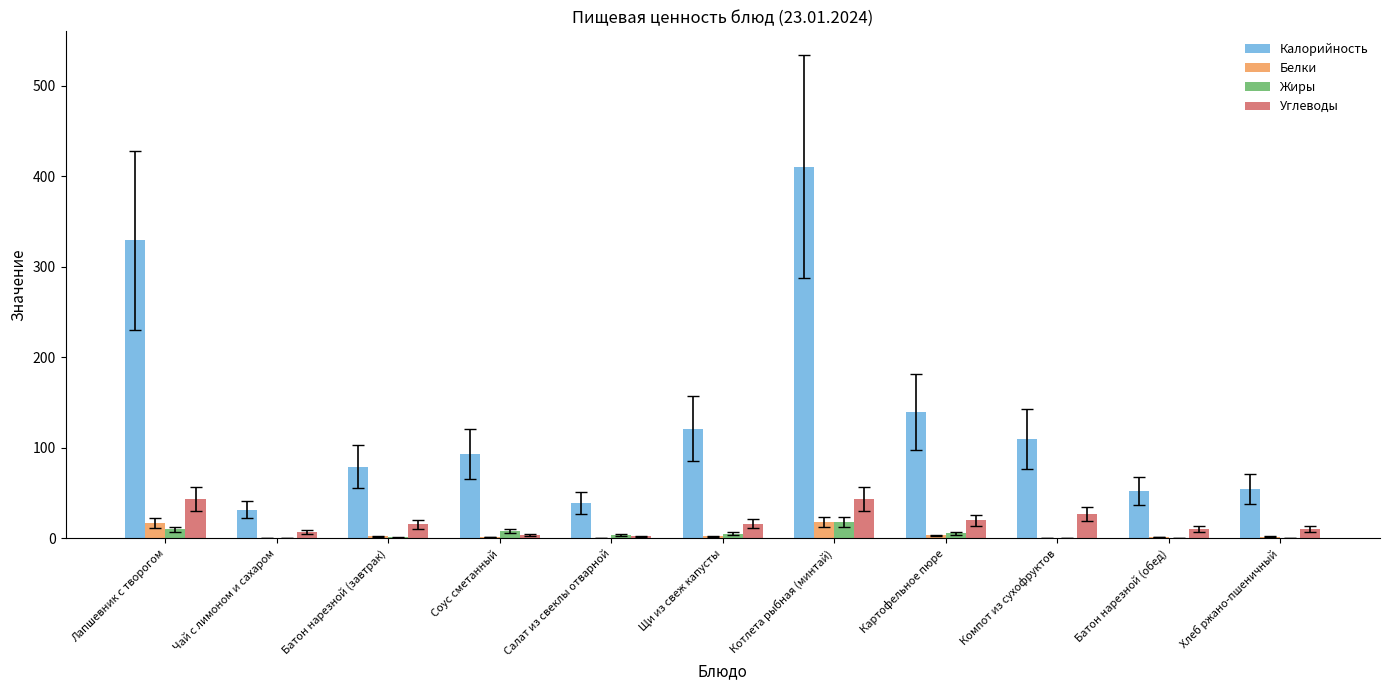

True or false: Калорийность has a value of 329.5 at Лапшевник с творогом.

True